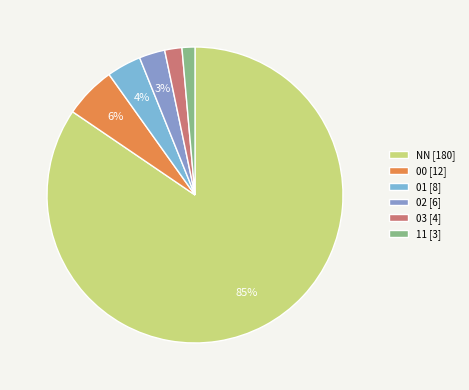

Rank the categories by value from highest to lowest.

NN, 00, 01, 02, 03, 11